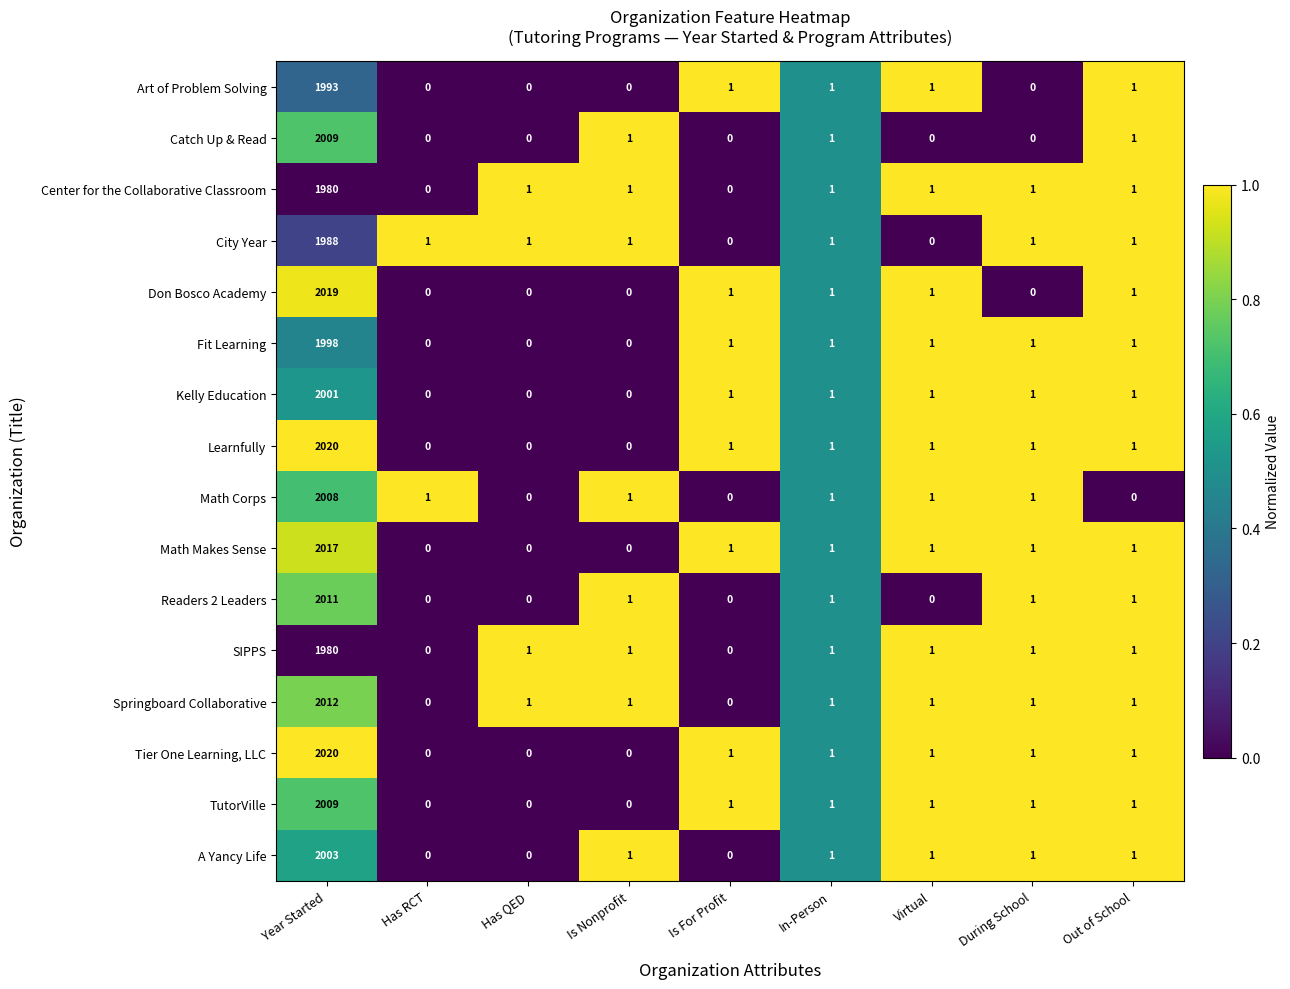

What is the sum of all Kelly Education values?

2006